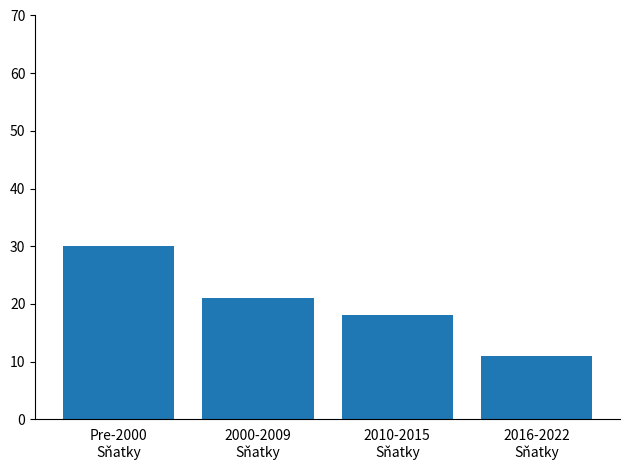

Reading left to right, transcribe all the data shown in this chart.

Pre-2000
Sňatky=30	2000-2009
Sňatky=21	2010-2015
Sňatky=18	2016-2022
Sňatky=11